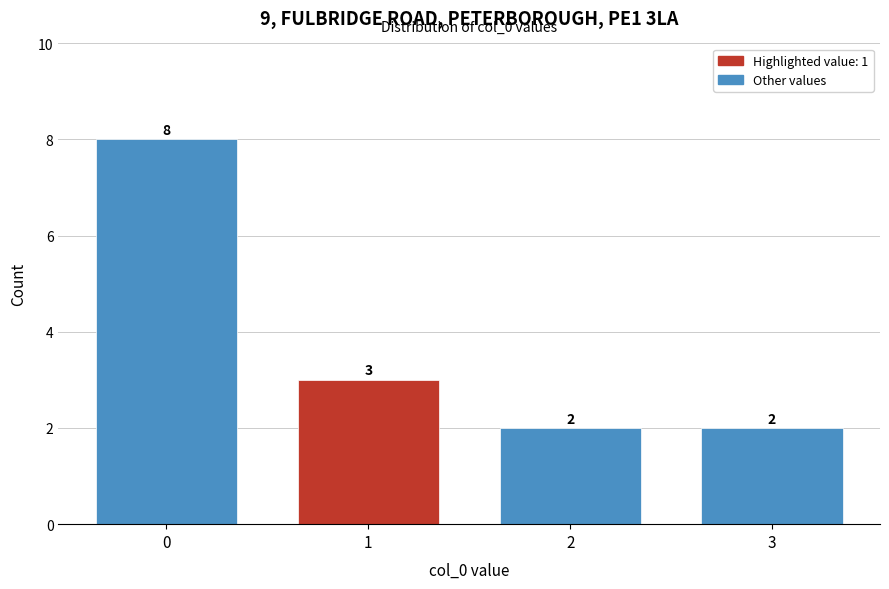

Reading left to right, extract all data points from this chart.

0=8	1=3	2=2	3=2